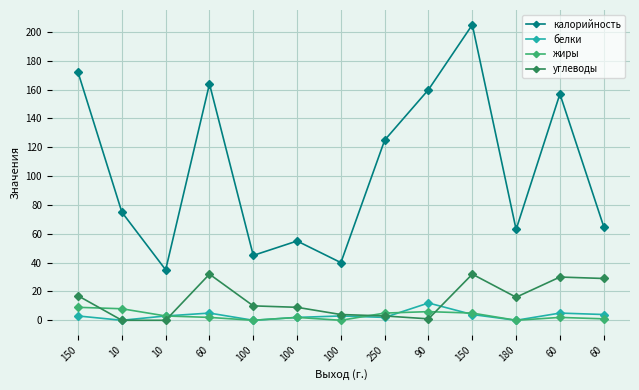

Between 100 and 100, which series saw the biggest shift?

углеводы